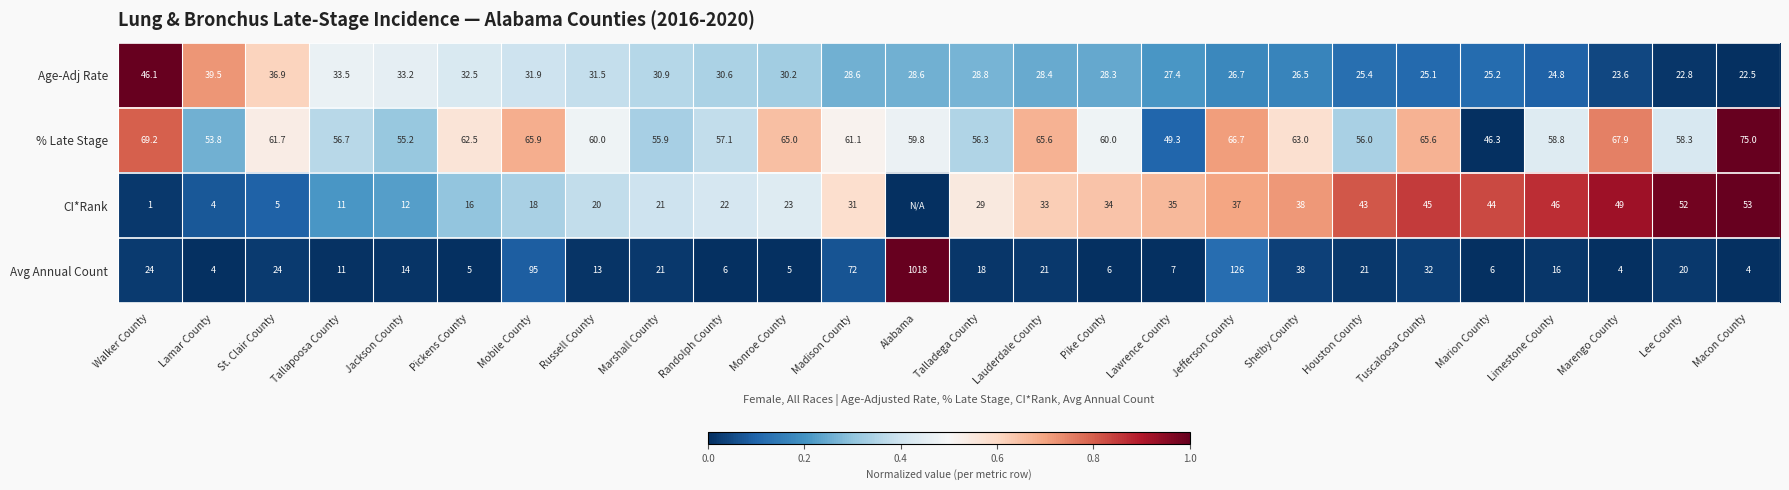

Is it true that Age-Adj Rate equals 0.2 at Marion County?

False